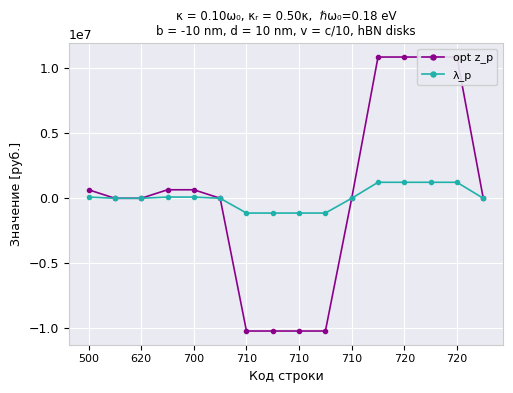

What is the value of the opt z_p point at the 7th from the left?

-10211600.0